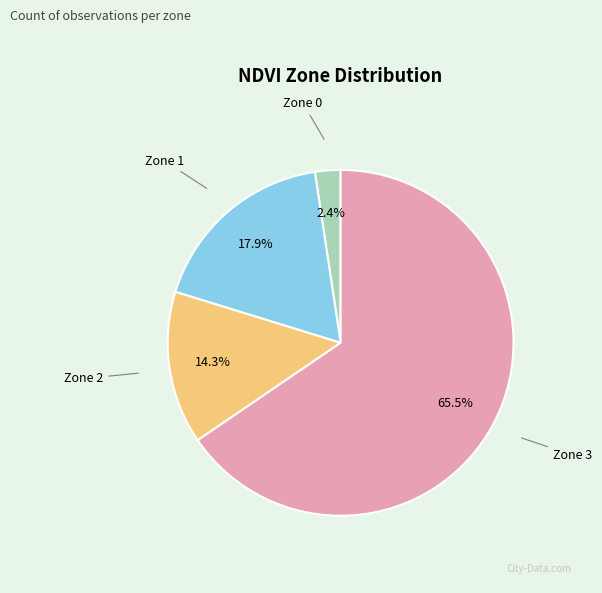

What is the total percentage of Zone 0 and Zone 2?

16.7%